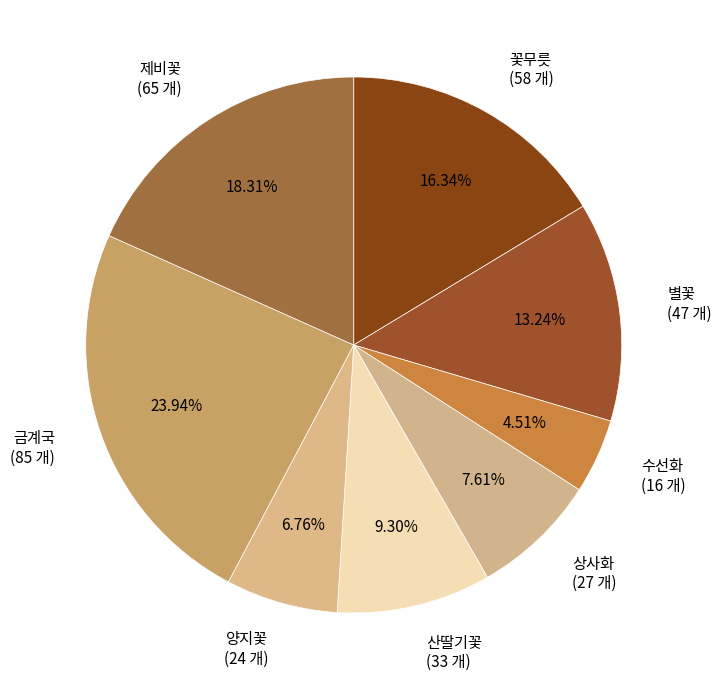

Is there a majority slice in this chart?

No